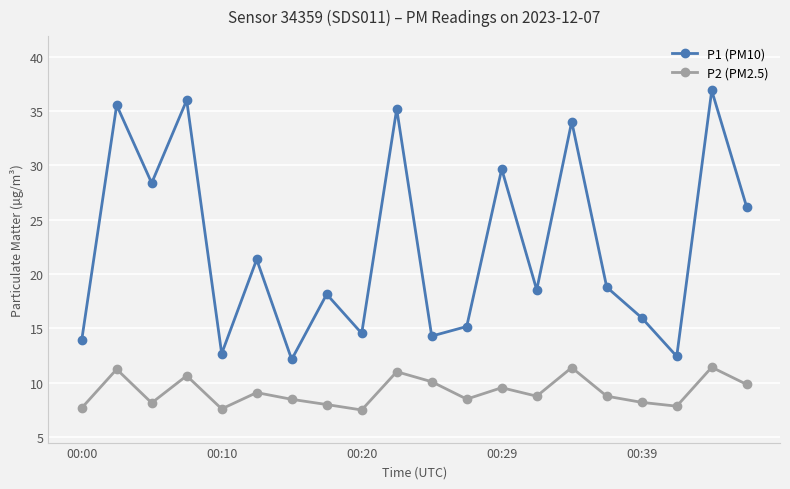

True or false: P2 (PM2.5) has more than 1 points higher than both neighbors.

True